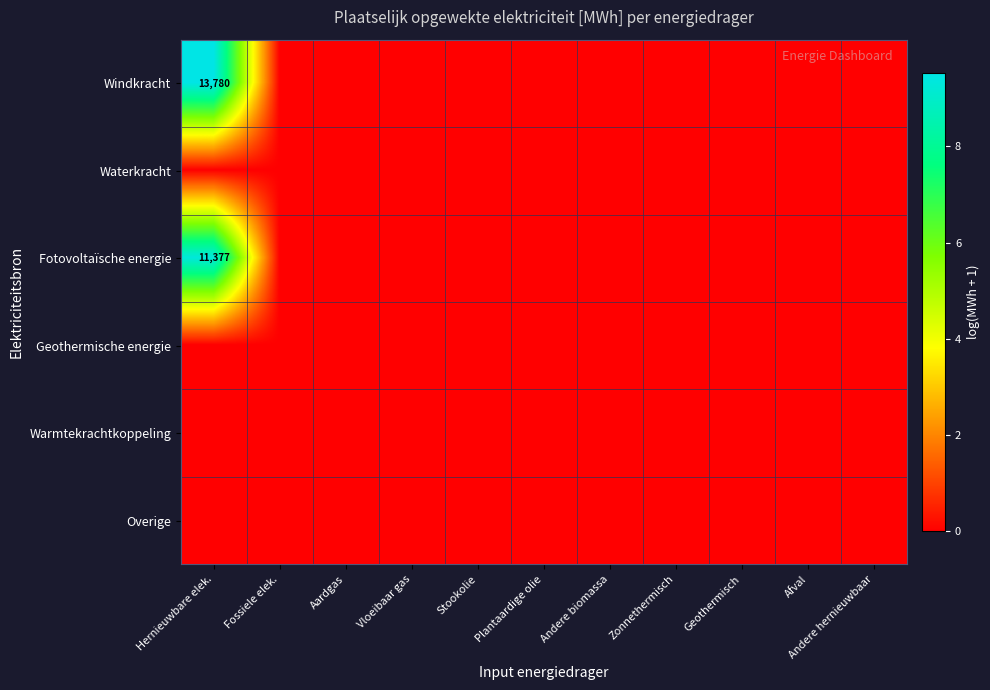

Is the value of Warmtekrachtkoppeling at Afval greater than the value of Fotovoltaïsche energie at Zonnethermisch?

No